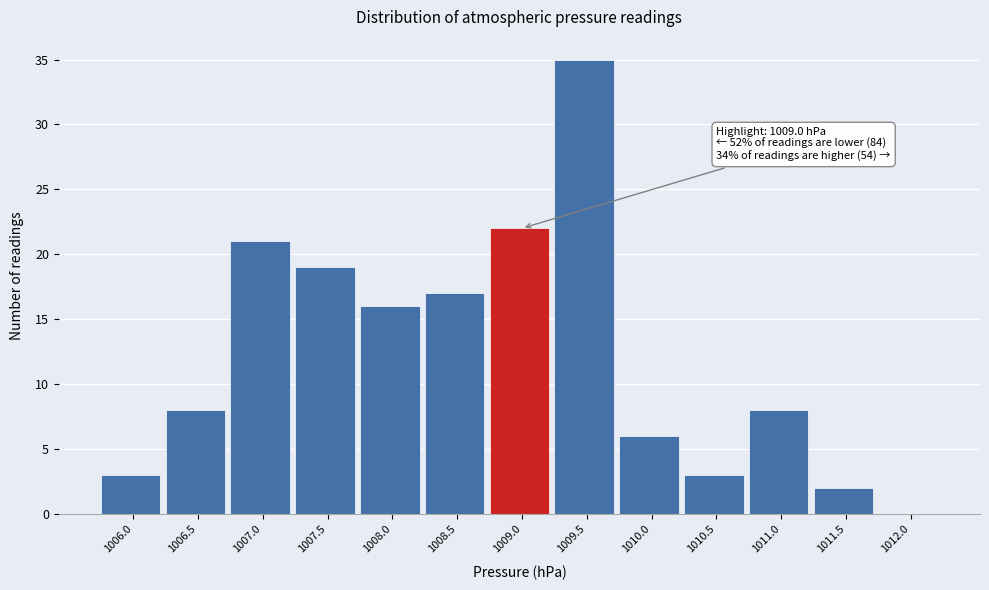

Reading left to right, list all the values displayed in this chart.

1006.0=3	1006.5=8	1007.0=21	1007.5=19	1008.0=16	1008.5=17	1009.0=22	1009.5=35	1010.0=6	1010.5=3	1011.0=8	1011.5=2	1012.0=0